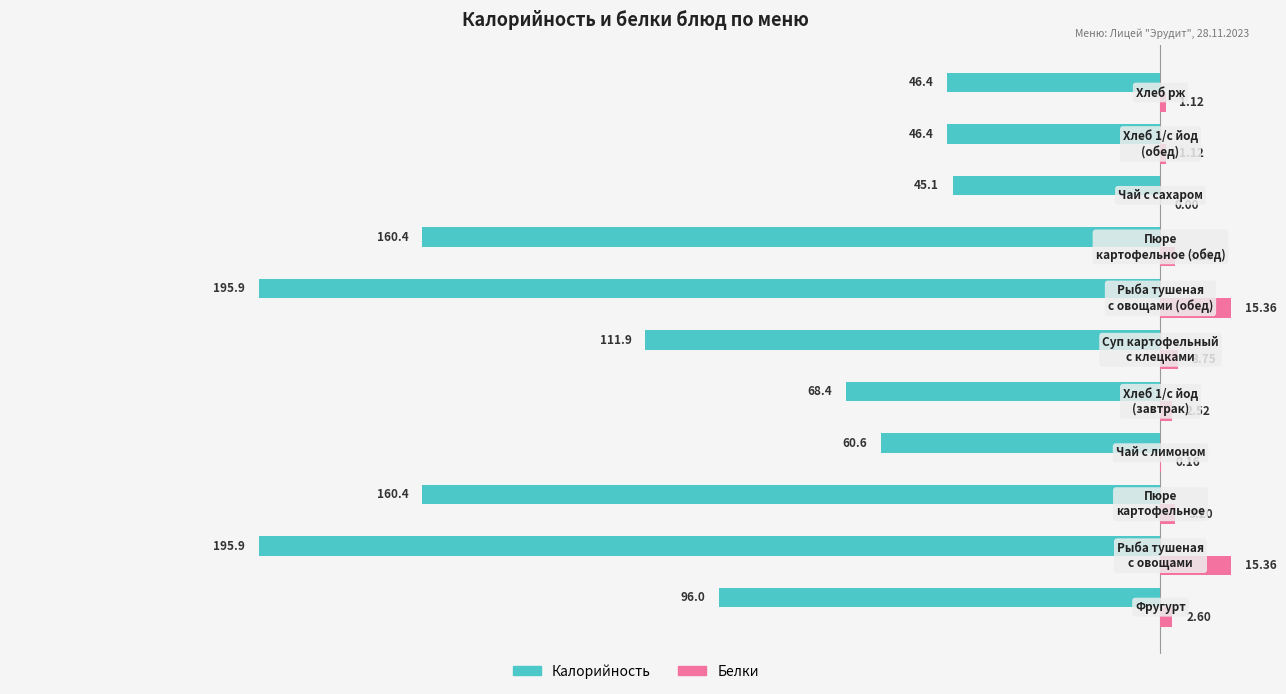

Which series has the largest total across all categories?

Белки